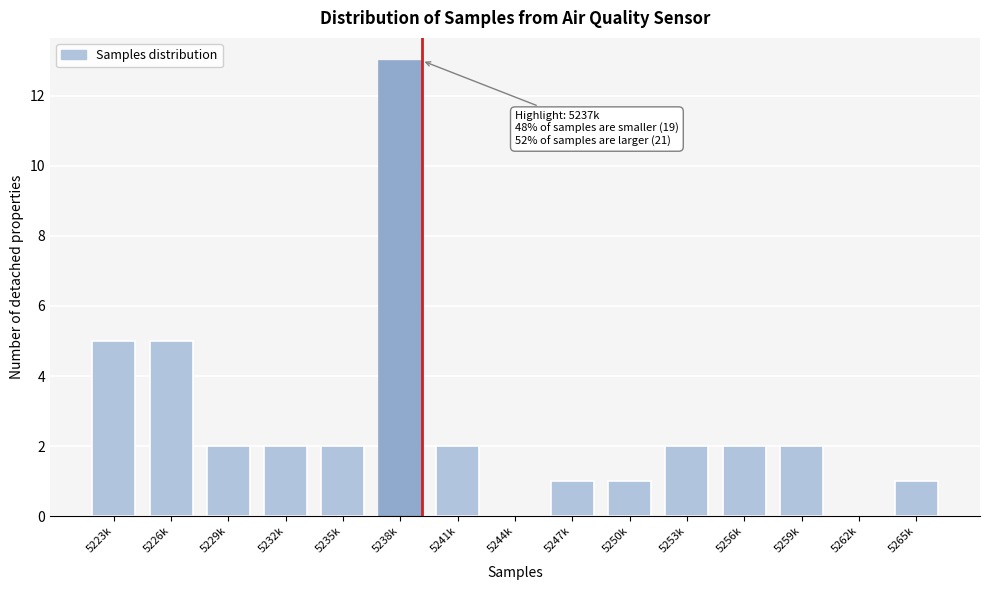

Reading left to right, extract all data points from this chart.

5223k=5	5226k=5	5229k=2	5232k=2	5235k=2	5238k=13	5241k=2	5244k=0	5247k=1	5250k=1	5253k=2	5256k=2	5259k=2	5262k=0	5265k=1